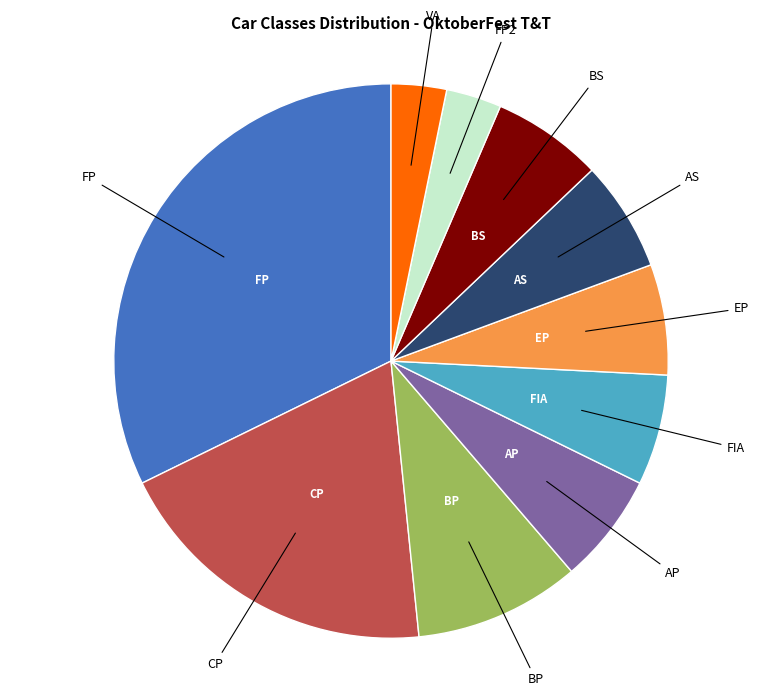

Is there a majority slice in this chart?

No